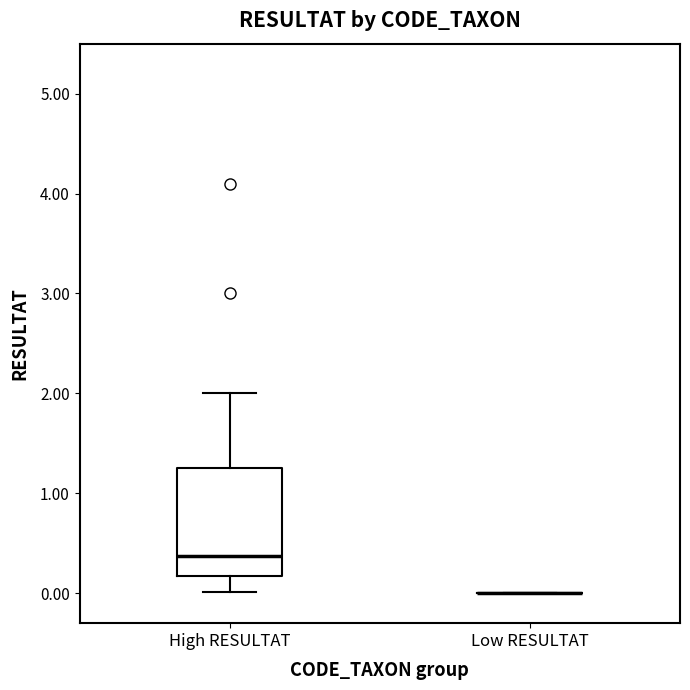

Reading left to right, read every box against the y-axis: the position of its median line, the range the box covers, and the ends of its whiskers. The values are not printed on the chart, so give them approximately, as read against the axis.

High RESULTAT: median 0.4, box 0.2 to 1.3, whiskers 0.0 to 2.0
Low RESULTAT: box collapsed to a line at 0.0, whiskers 0.0 to 0.0